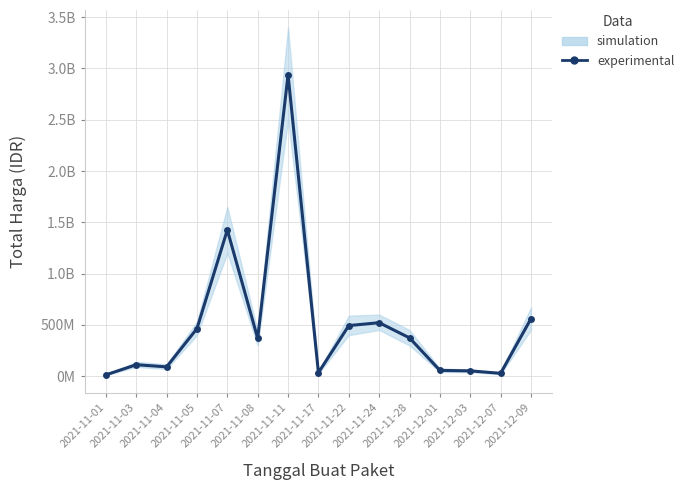

What is the label of the 3rd point from the right?

2021-12-03